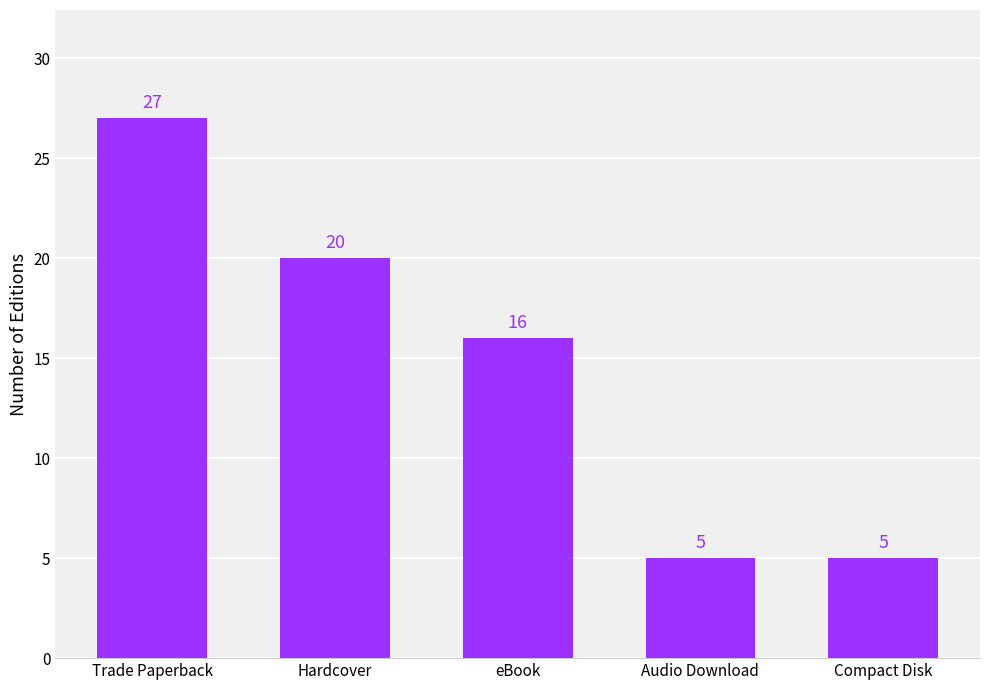

Reading left to right, extract all data points from this chart.

Trade Paperback=27	Hardcover=20	eBook=16	Audio Download=5	Compact Disk=5